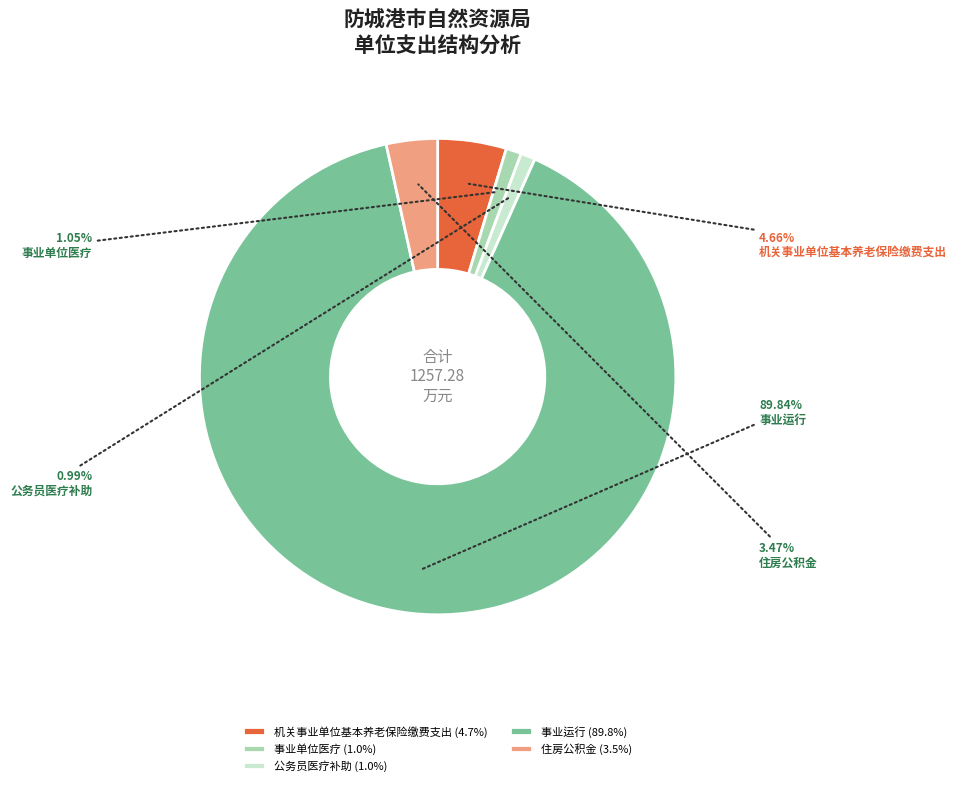

To the nearest percent, what portion does 事业单位医疗 represent?

1%